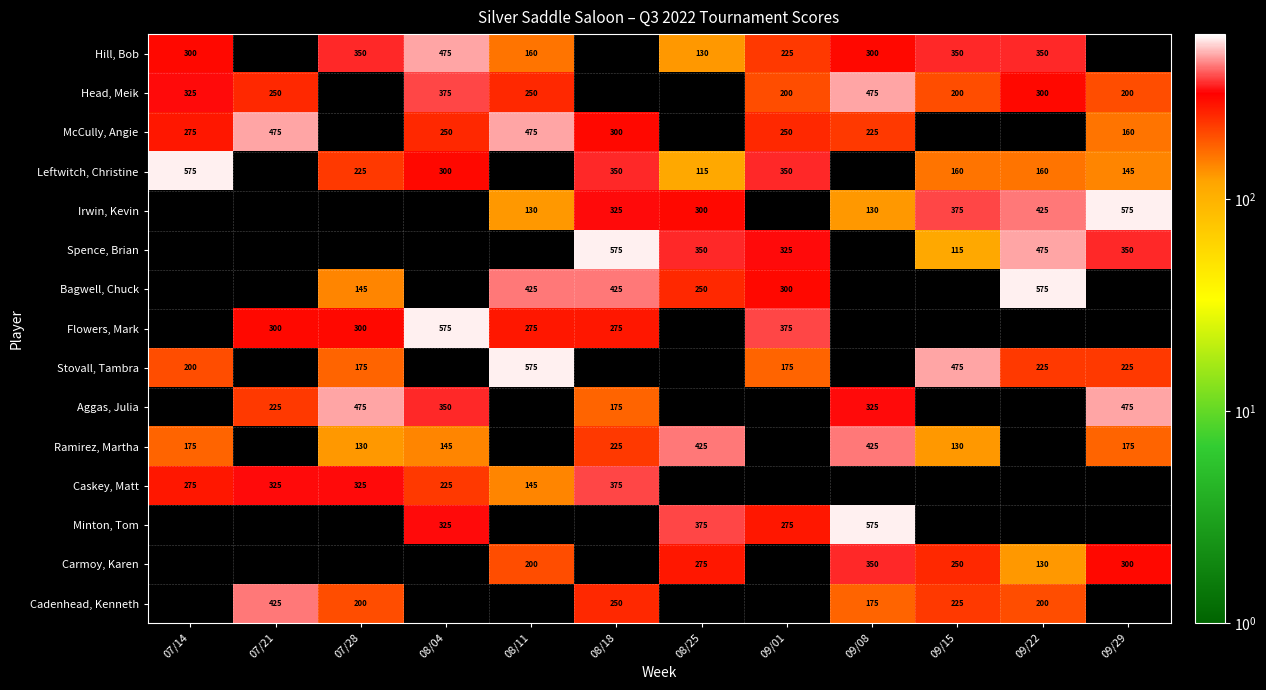

True or false: McCully, Angie has a value of 160 at 09/29.

True